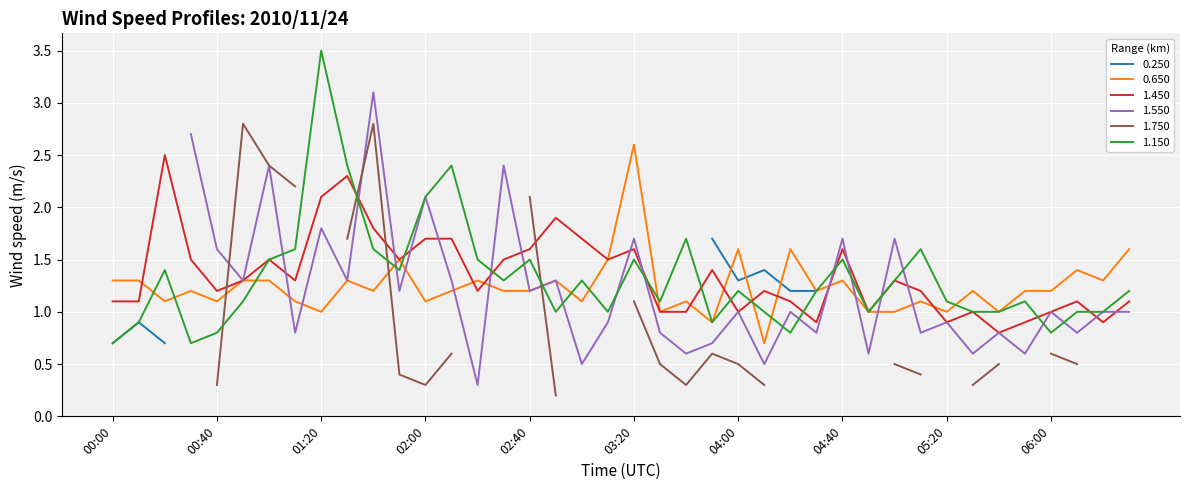

List the labels in order of 1.450 value, largest first.

00:20, 01:30, 01:20, 02:50, 01:40, 02:00, 02:10, 03:00, 02:40, 03:20, 04:40, 00:30, 01:00, 01:50, 02:30, 03:10, 03:50, 00:50, 01:10, 05:00, 00:40, 02:20, 04:10, 05:10, 00:00, 00:10, 04:20, 06:10, 06:30, 03:30, 03:40, 04:00, 04:50, 05:30, 06:00, 04:30, 05:20, 05:50, 06:20, 05:40